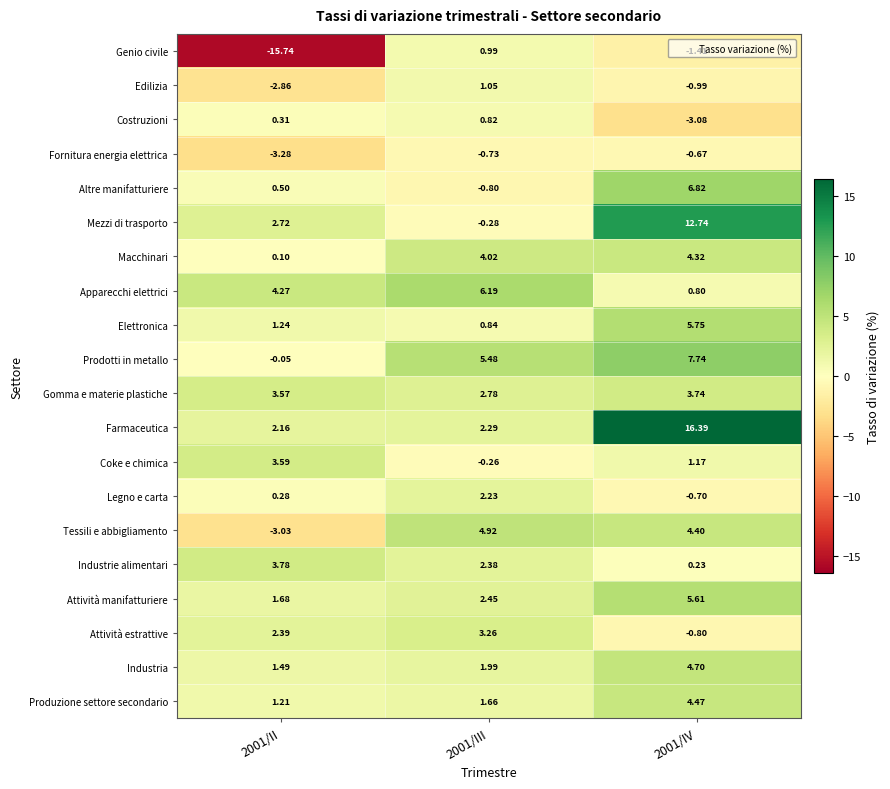

Which series has the largest total across all categories?

Farmaceutica